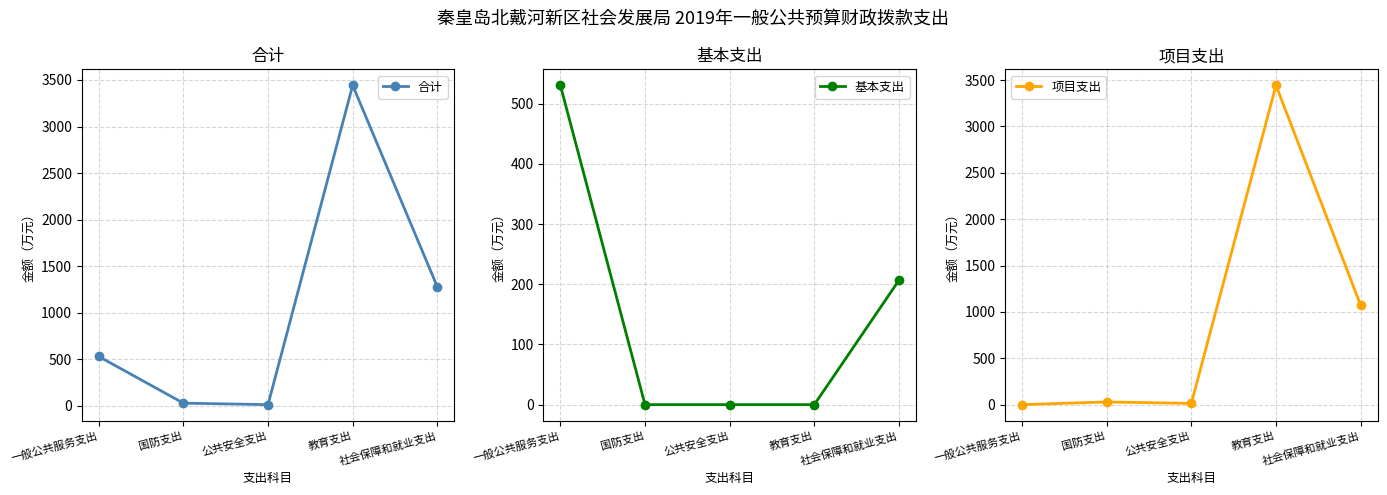

Rank the series at 公共安全支出 from lowest to highest value.

基本支出, 合计, 项目支出